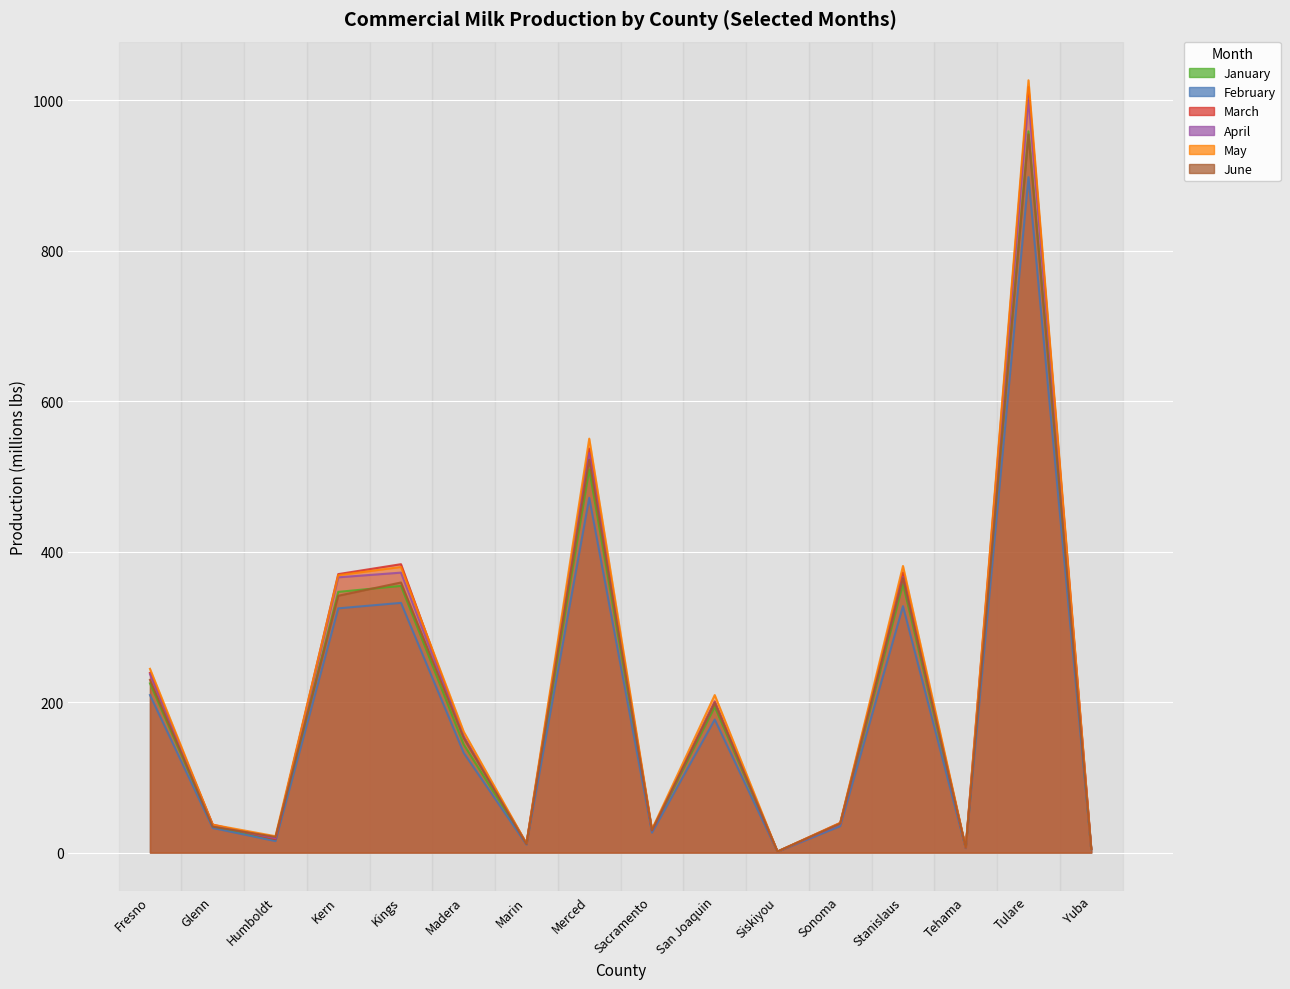

Where is the first local minimum for February?

Humboldt